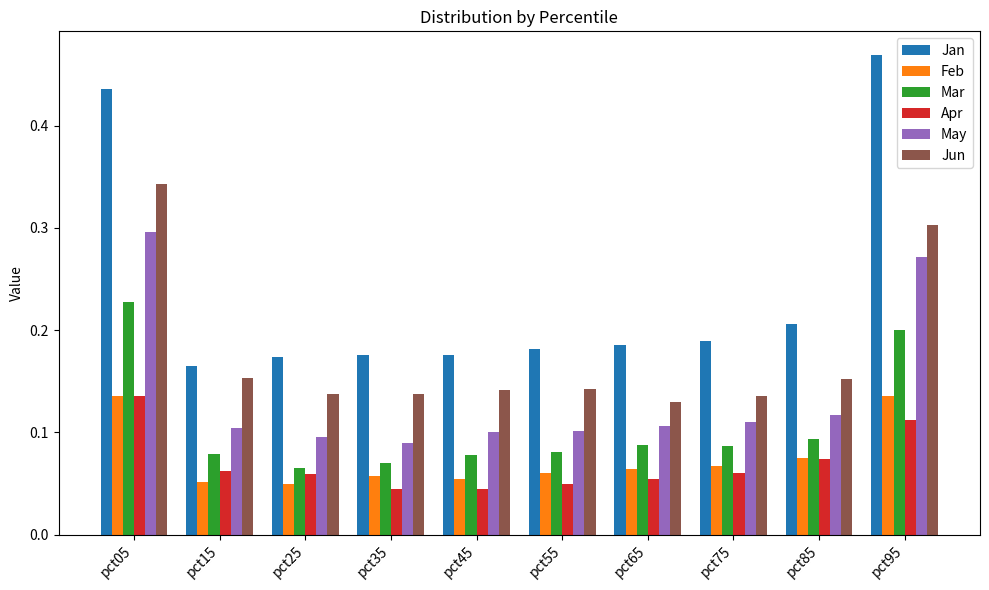

Which series has the largest range (max minus min)?

Jan